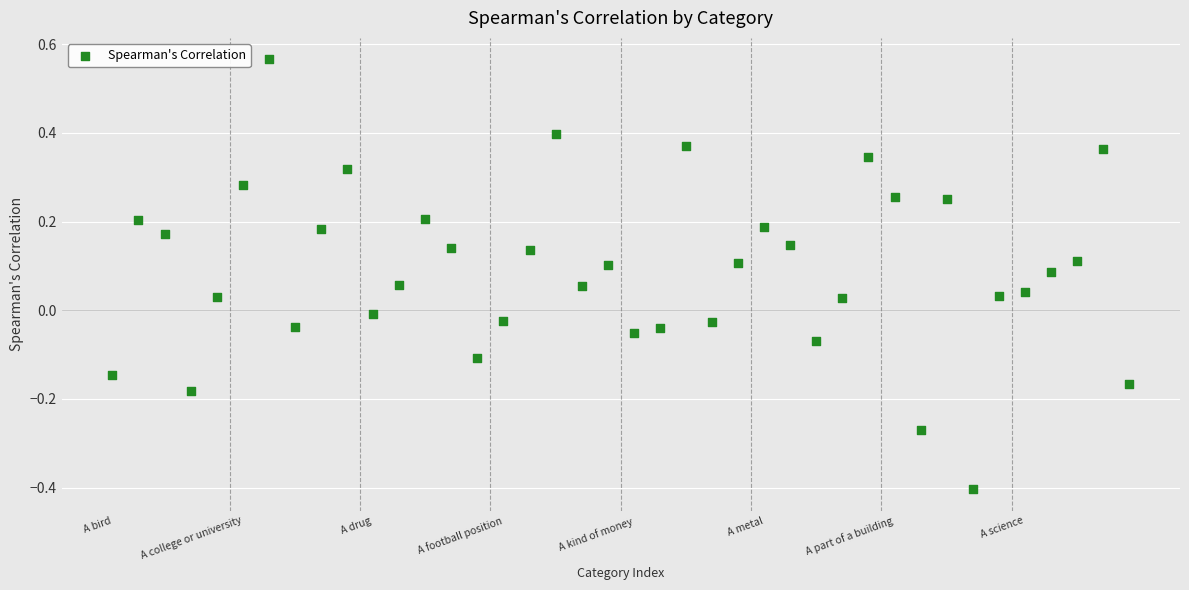

What is the range of Y values (max minus min)?

1.0